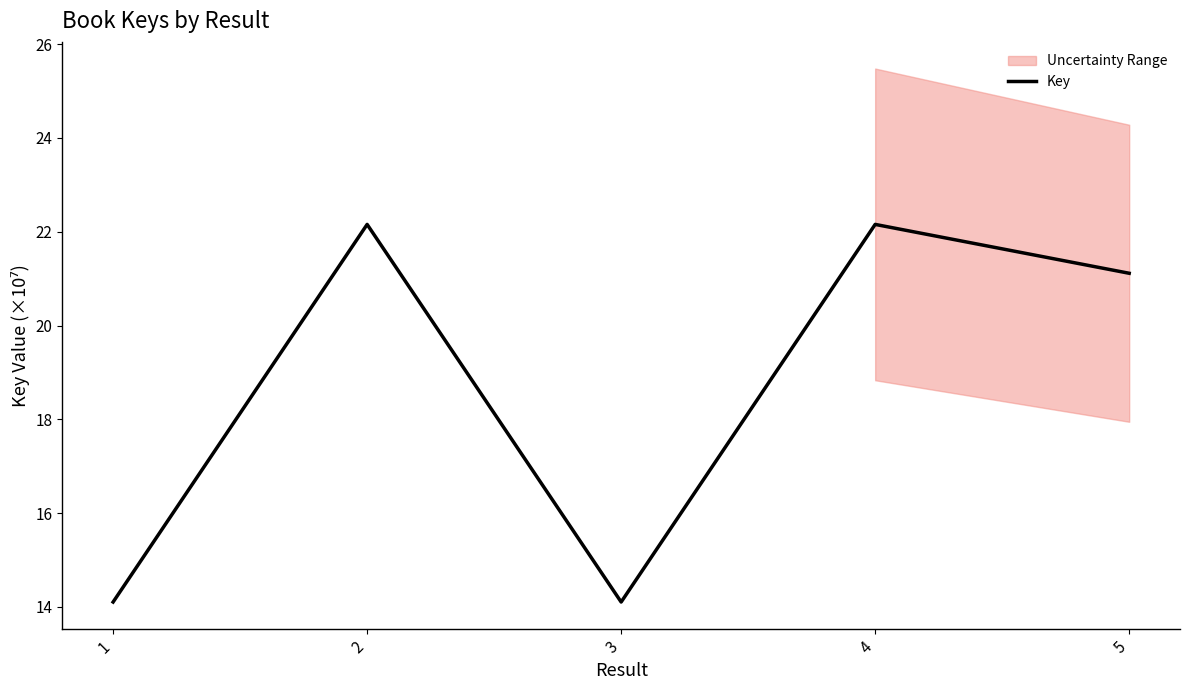

What is the change in value from 3 to 5?

+7.0